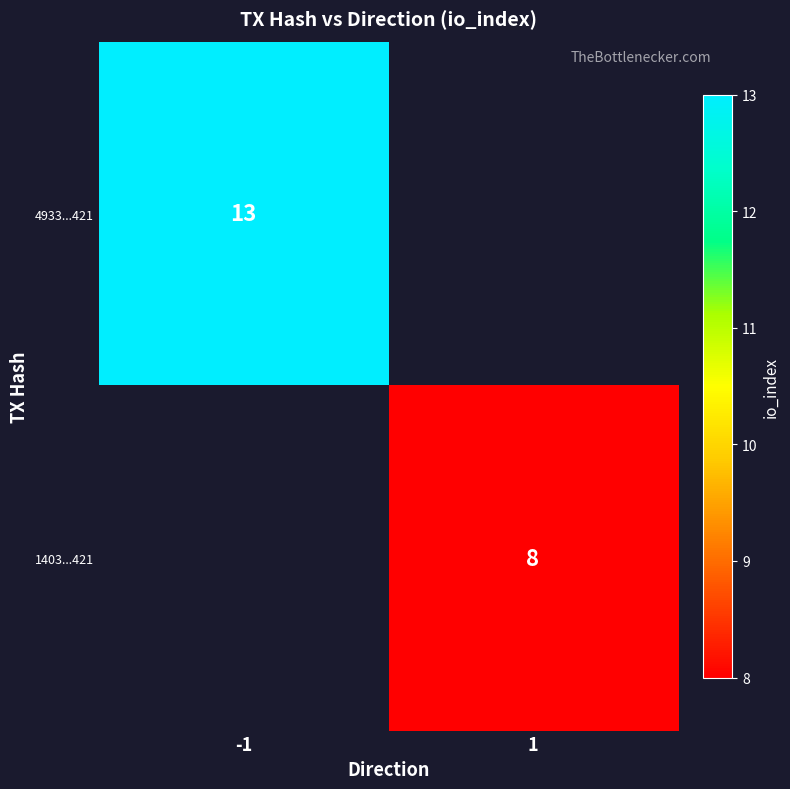

The 1403...421 series shows 8 at 1. True or false?

True